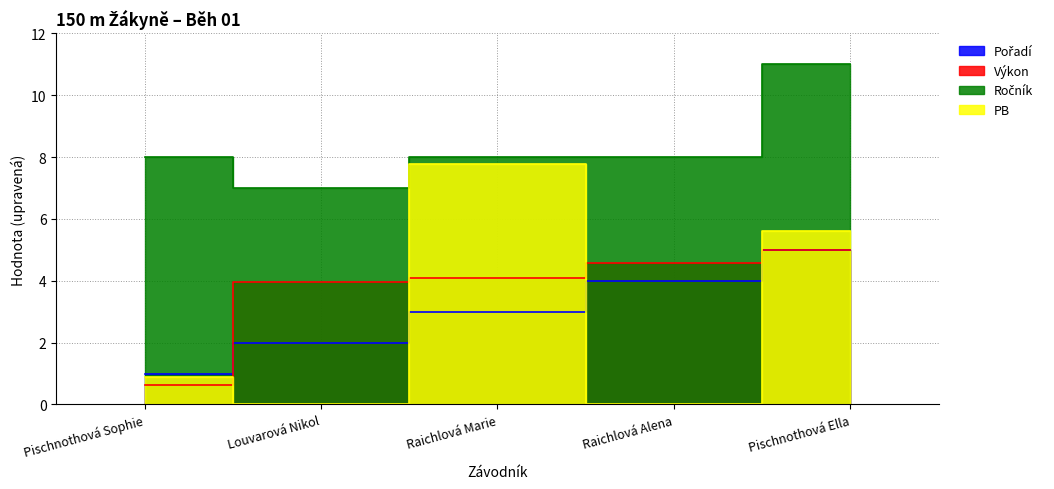

Where does the Výkon series first go above 4?

Raichlová Marie